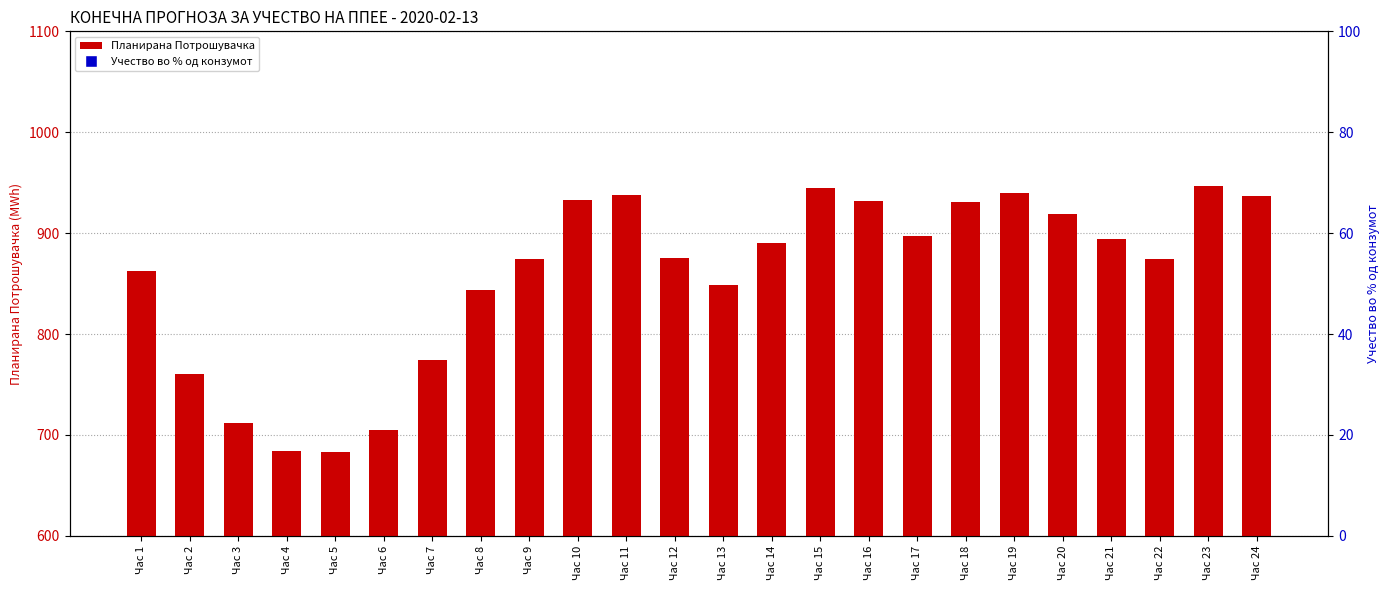

Is the value of Учество во % од конзумот at Час 10 greater than the value of Планирана Потрошувачка at Час 14?

No